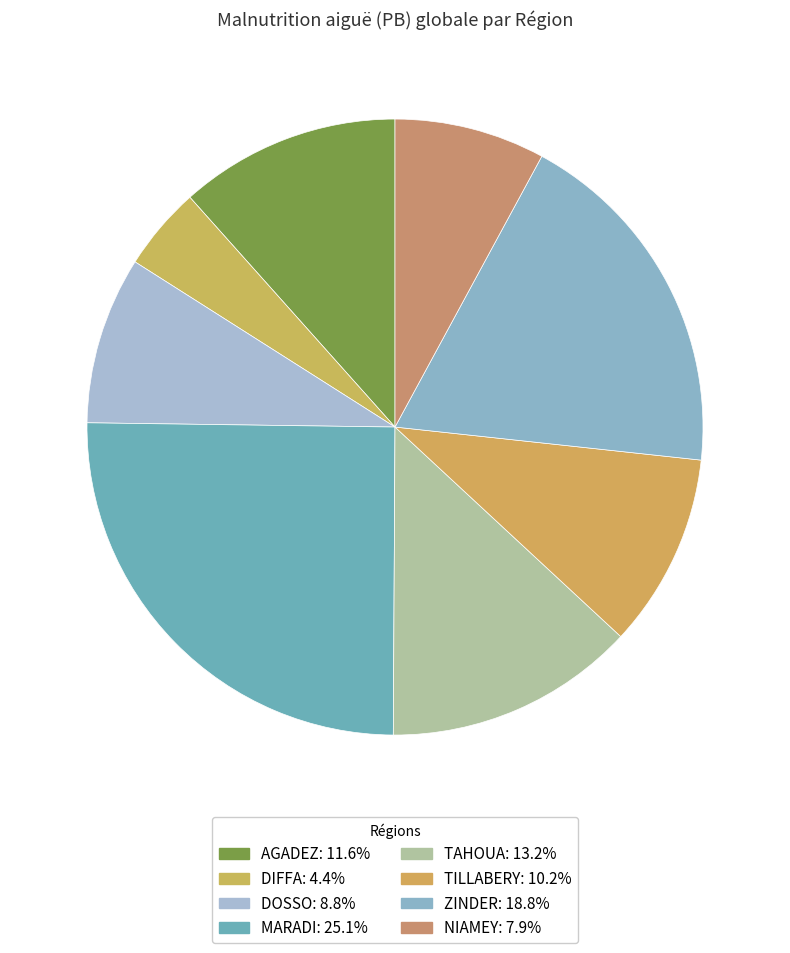

Count the number of slices in the pie.

8